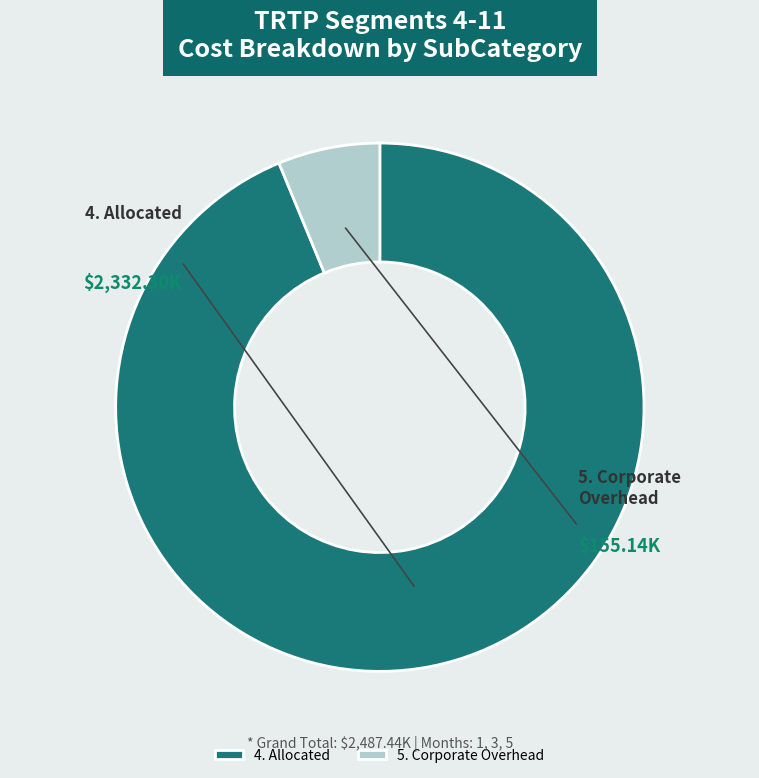

What is the majority slice?

4. Allocated